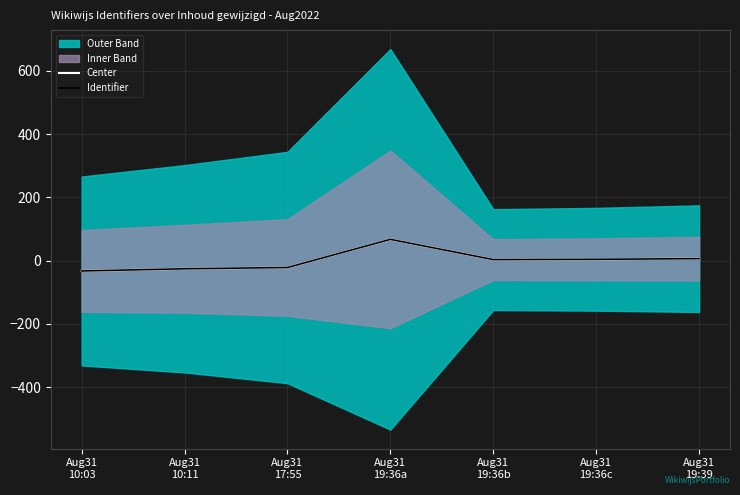

Reading right to left, what are all the values shown in this chart?

Center: 6.1	4.1	3.1	67.1	-21.9	-25.9	-32.9
Identifier: 6.1	4.1	3.1	67.1	-21.9	-25.9	-32.9